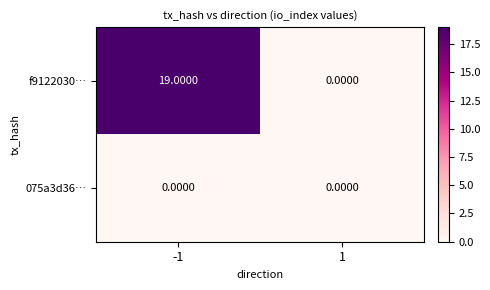

Rank the series by their average value, from lowest to highest.

075a3d36…, f9122030…